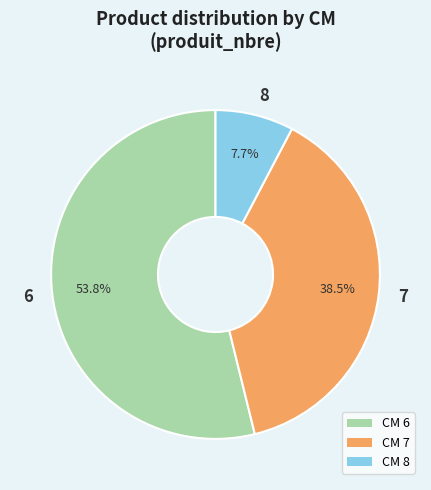

Count the number of slices in the pie.

3